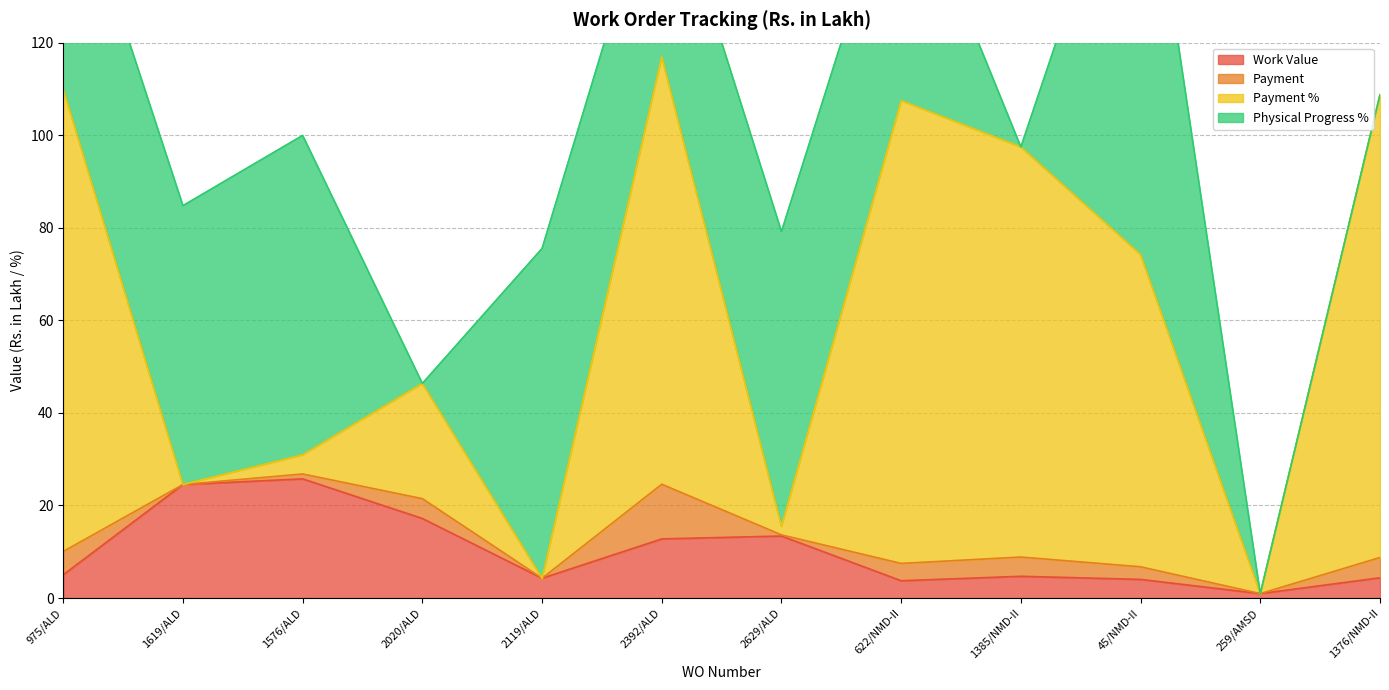

True or false: Work Value has a value of 26.5 at 2020/ALD.

False